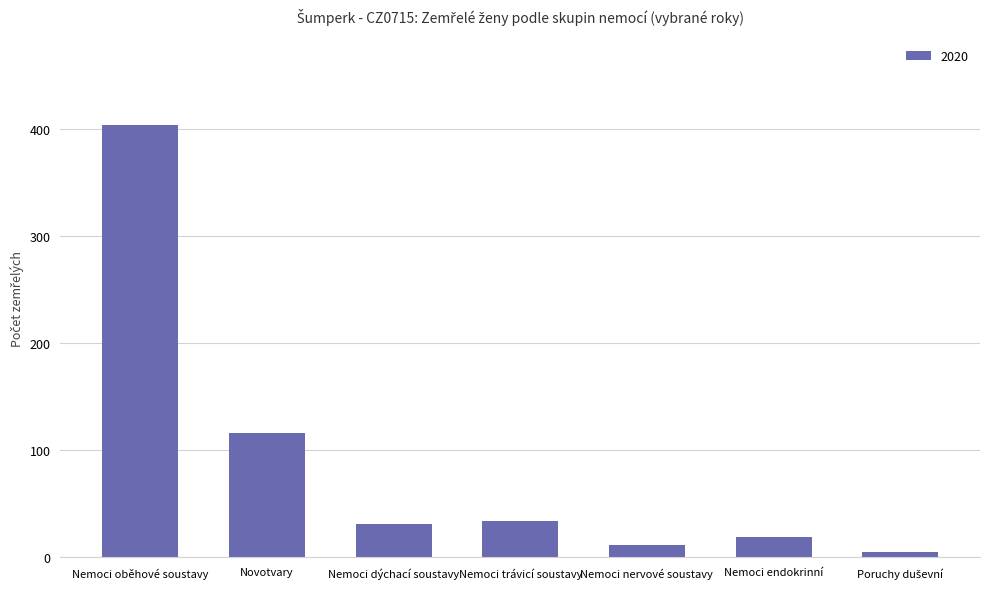

Approximately how many times larger is the value at Nemoci nervové soustavy compared to Nemoci endokrinní?

0.6